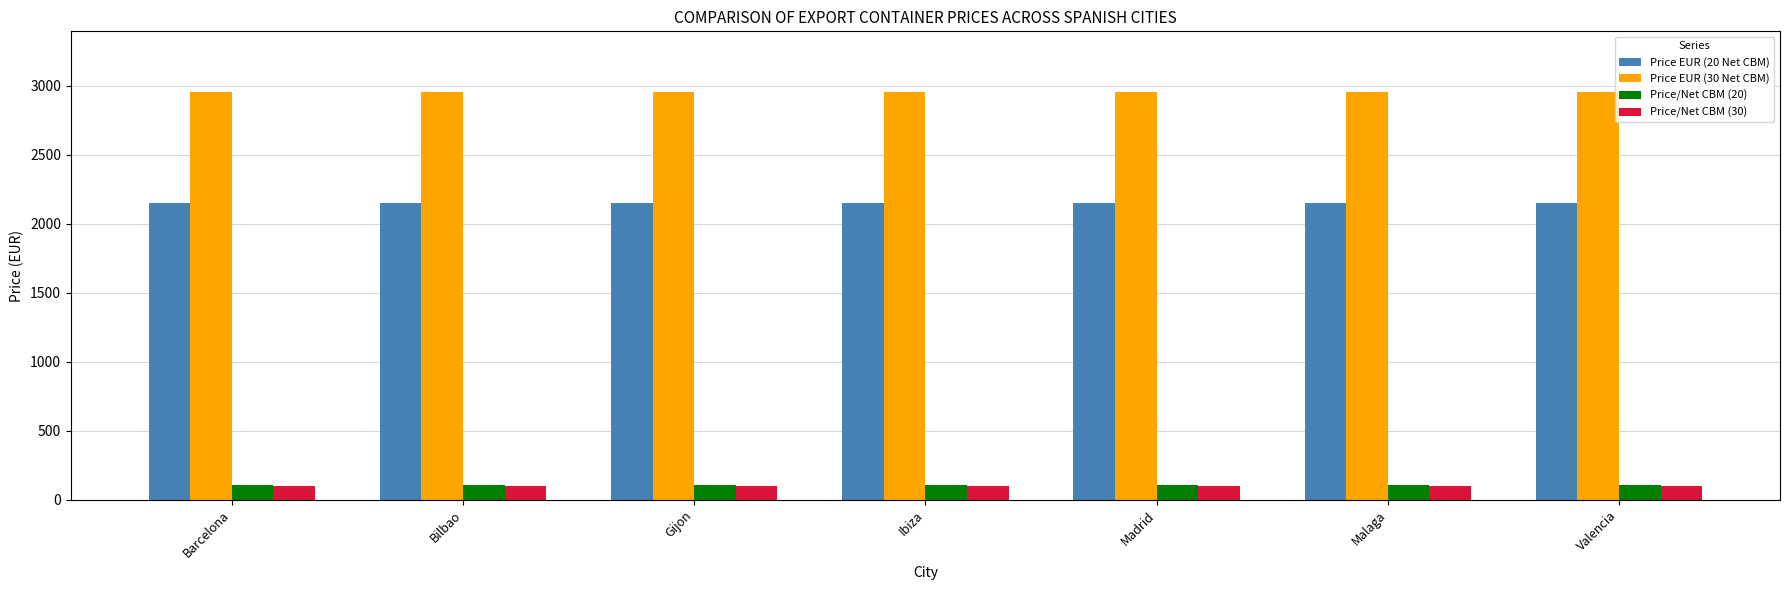

True or false: Price EUR (30 Net CBM) has a value of 2950.0 at Valencia.

True